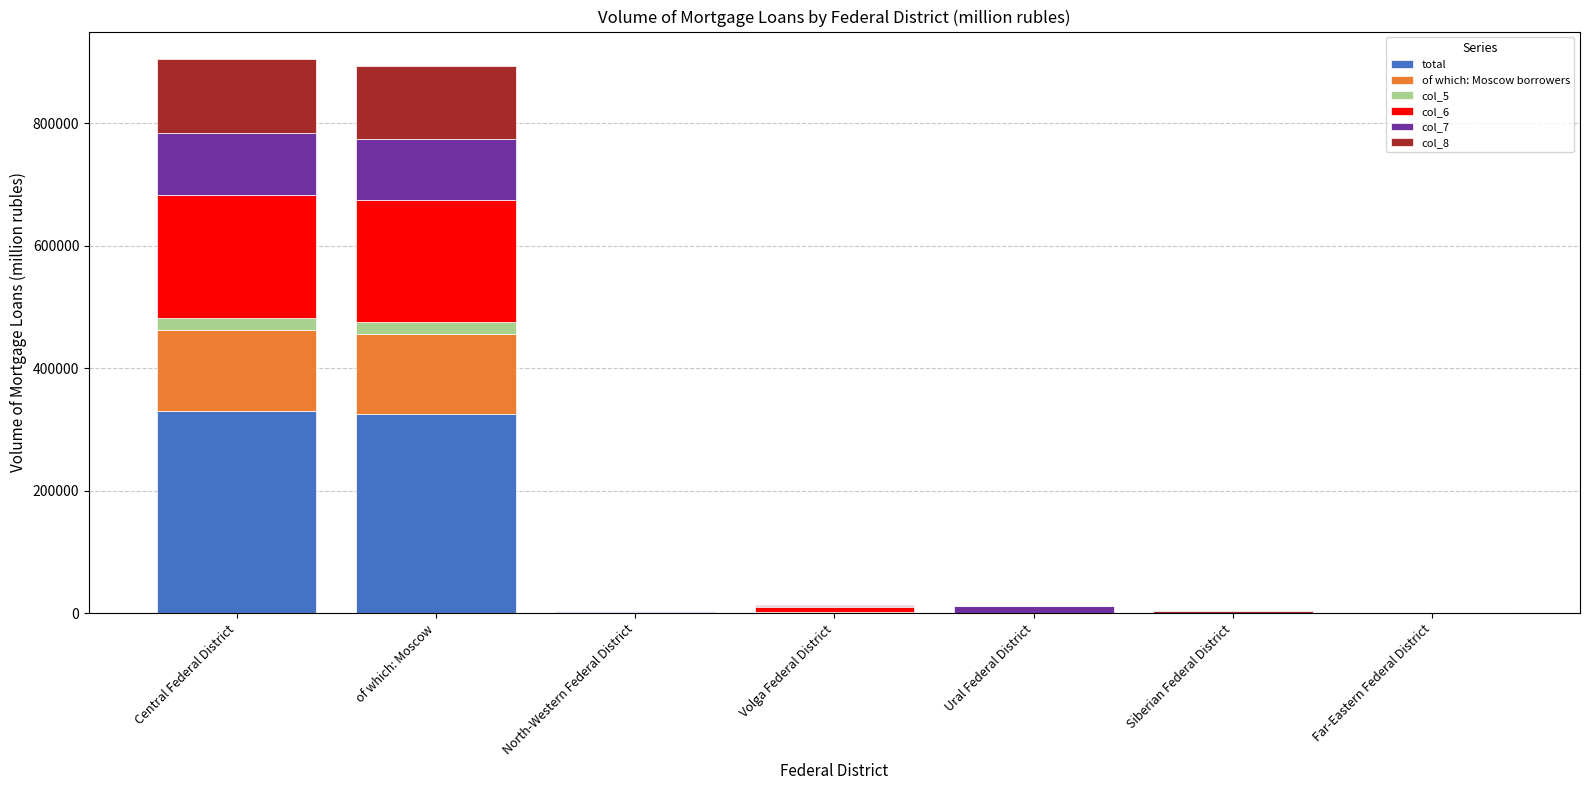

What is the total value across all series at of which: Moscow?

893337